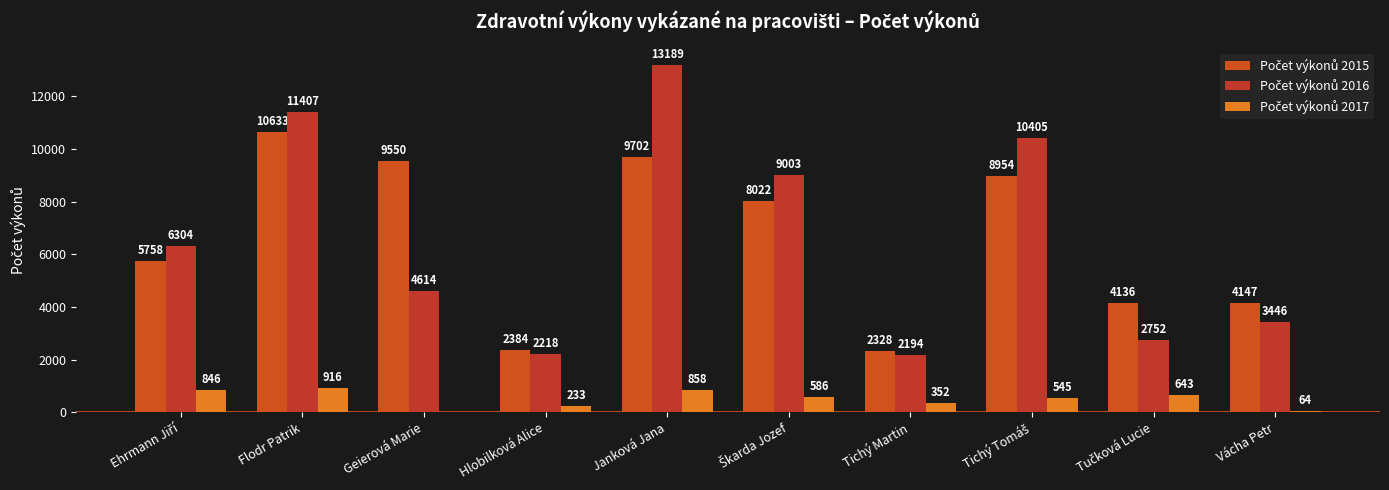

What is the sum of all Počet výkonů 2015 values?

65614